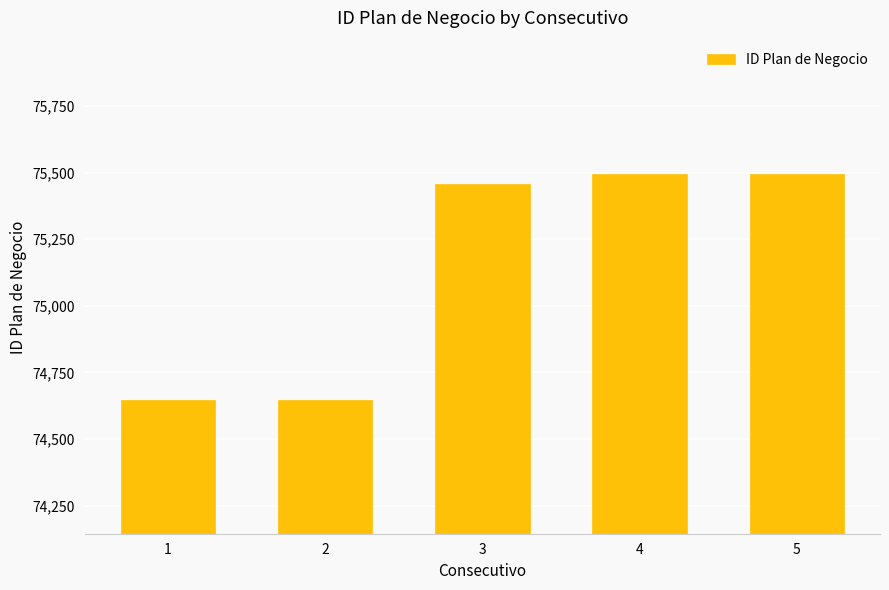

What is the sum of the values at 4 and 5?

150989